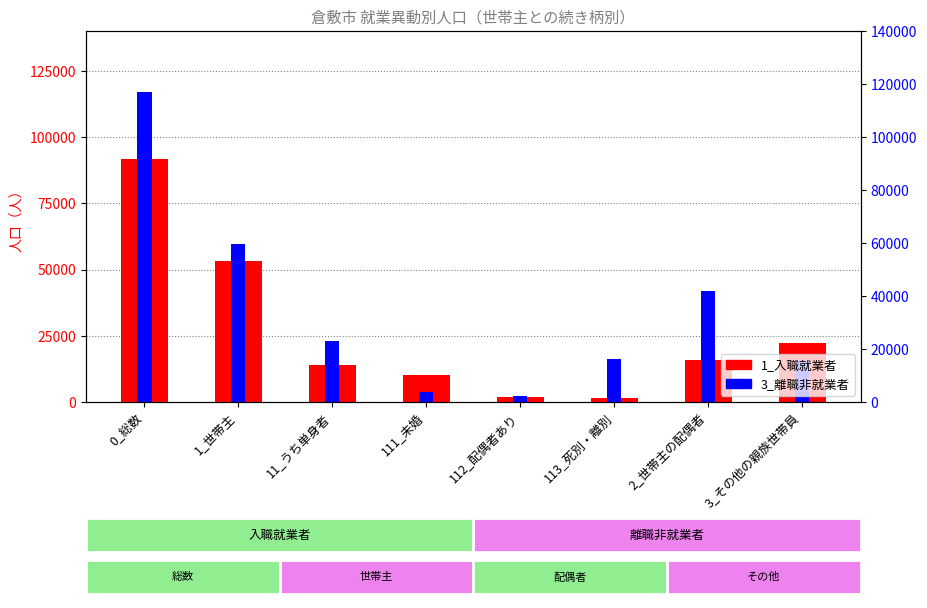

What is the sum of the 3_離職非就業者 values at 0_総数 and 111_未婚?

120800